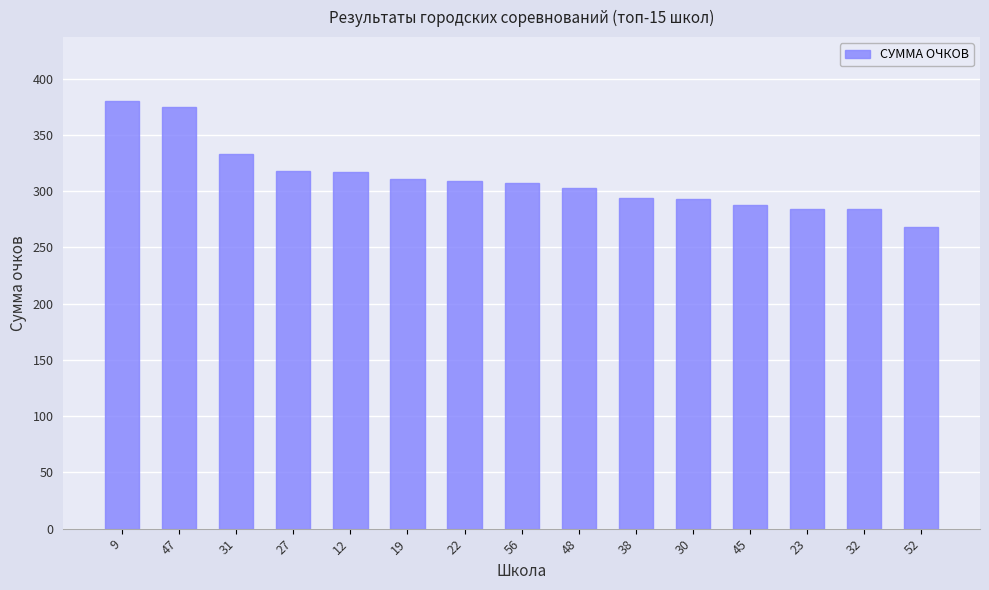

The chart shows a value of 492 at 12. True or false?

False